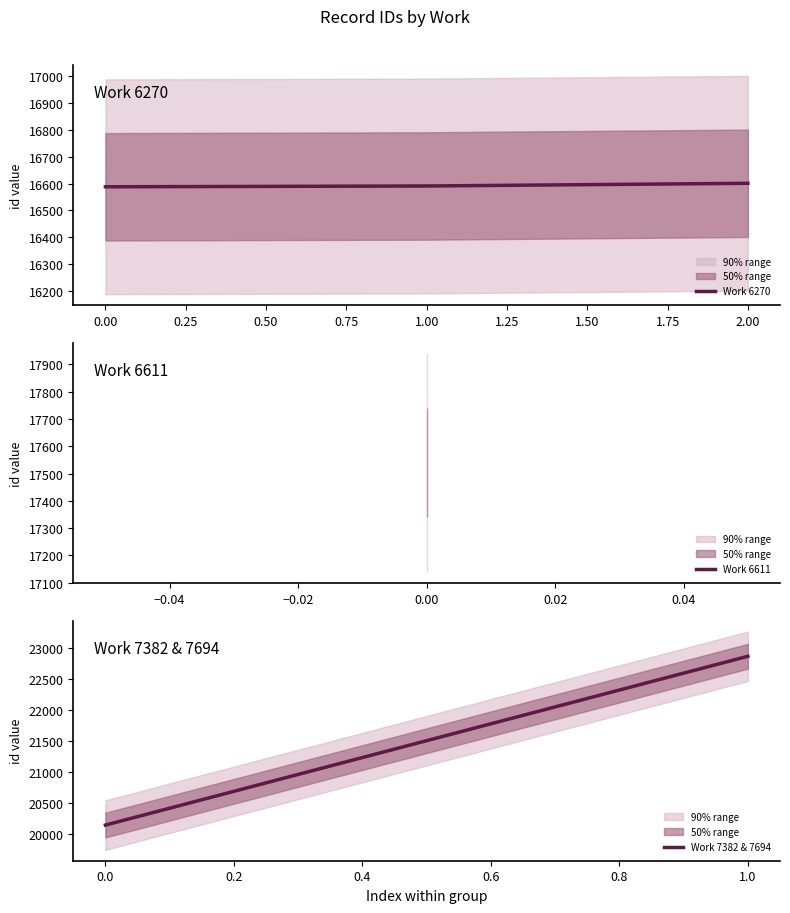

What is the difference between the maximum and minimum values?

6285